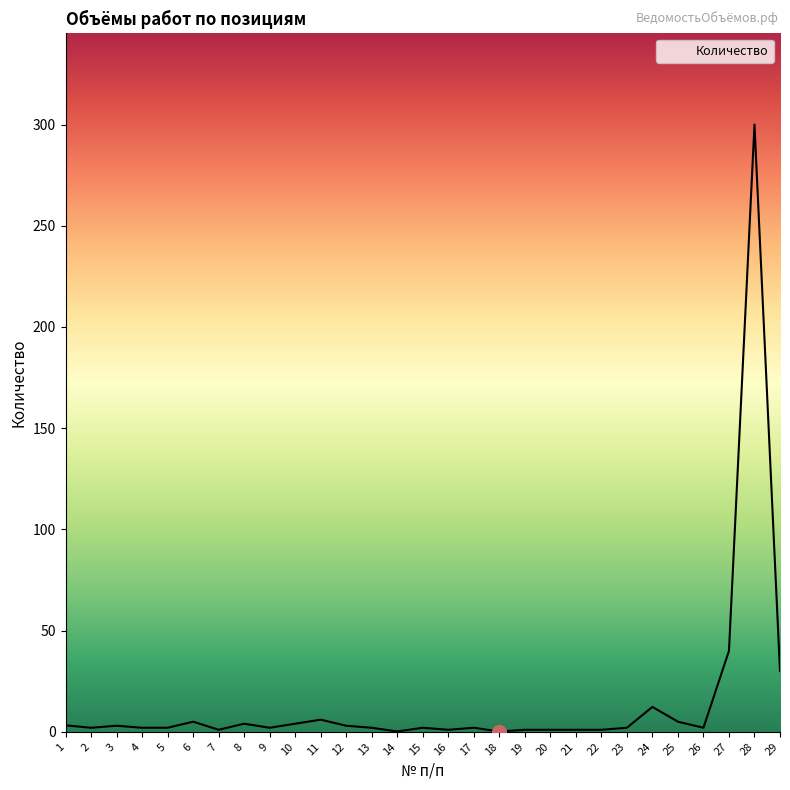

What is the difference between the maximum and minimum values?

299.8